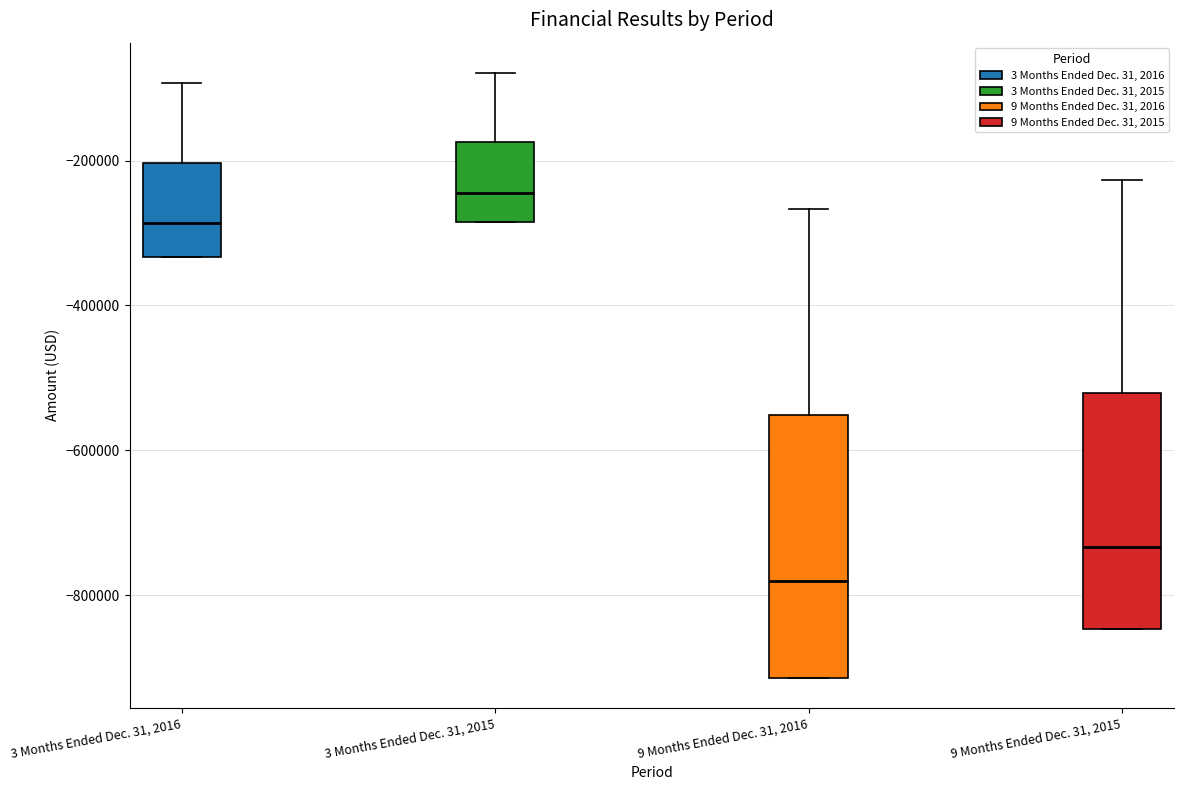

Which box is the tallest, from its lower edge to its upper edge?

9 Months Ended Dec. 31, 2016